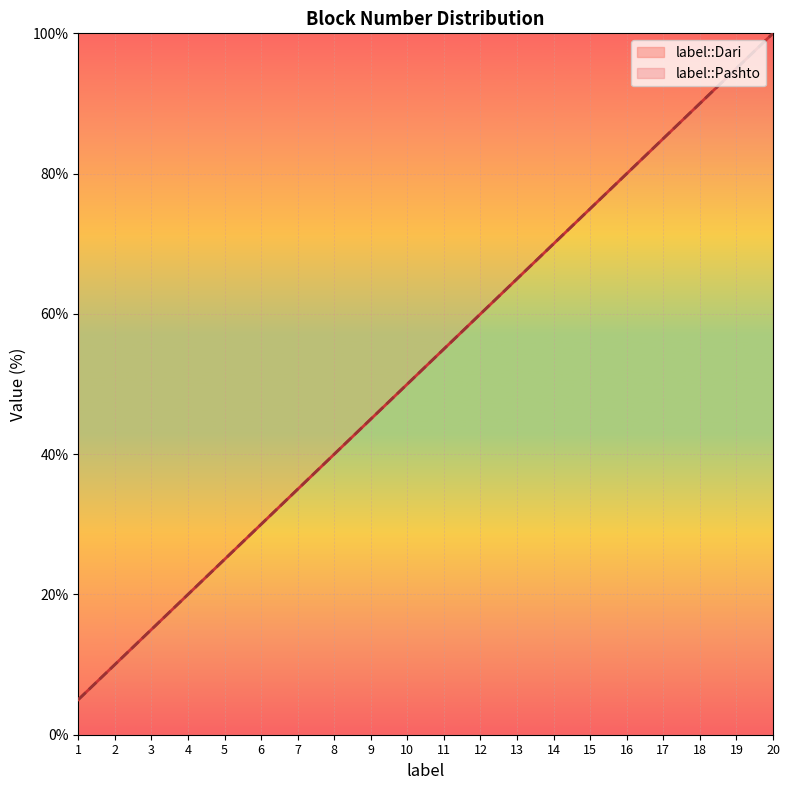

Count the number of categories in the chart.

20